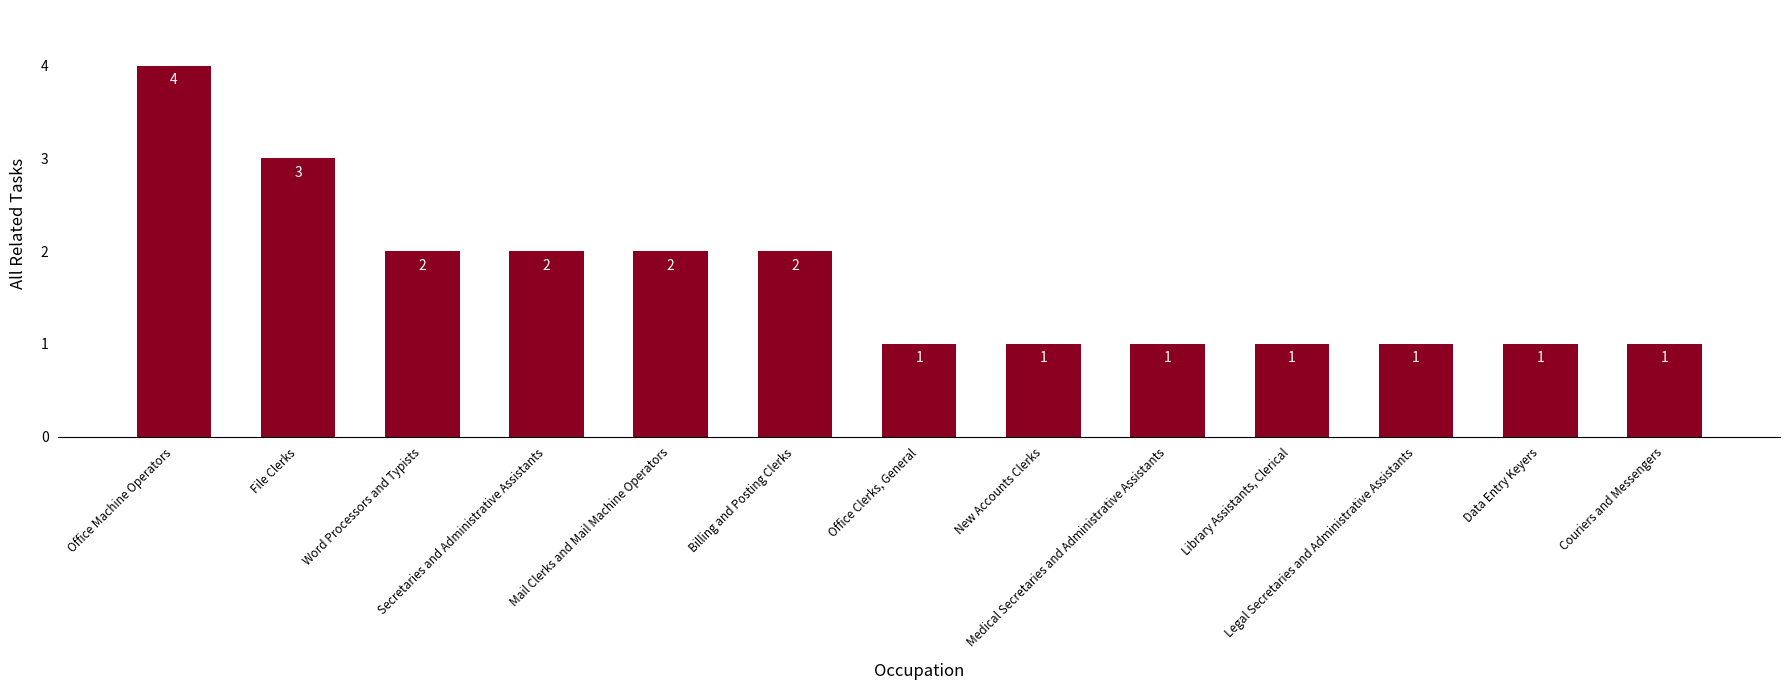

What is the label of the 9th bar from the right?

Mail Clerks and Mail Machine Operators